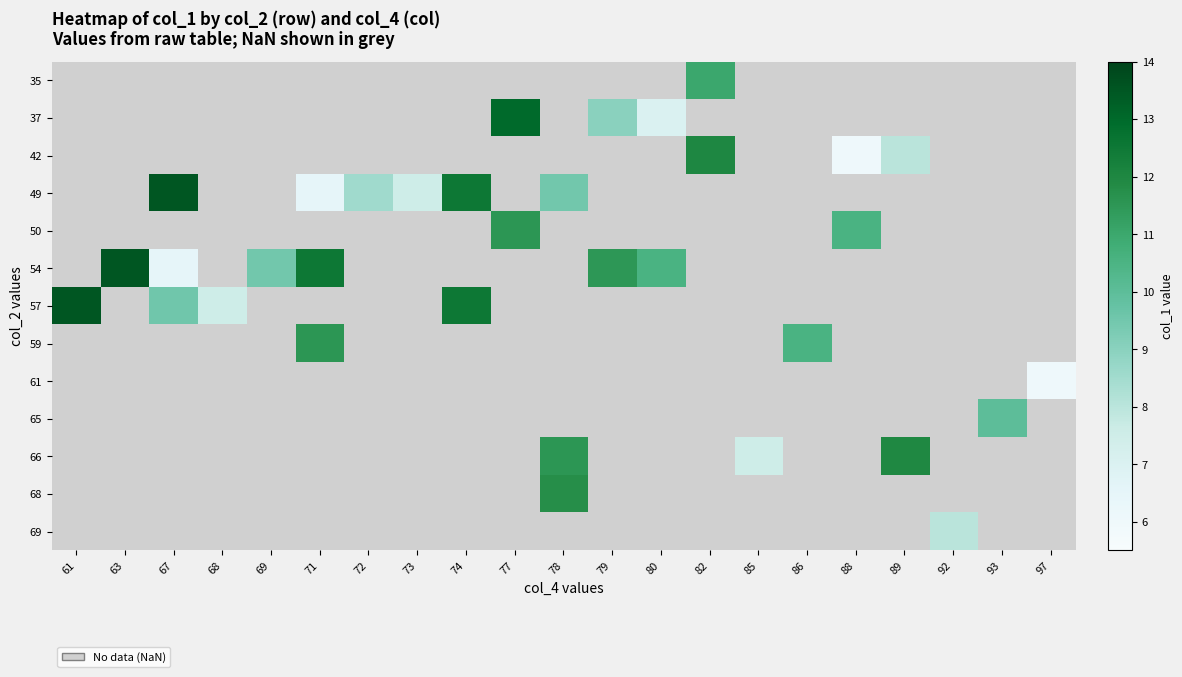

What is the smallest value displayed?

6.0